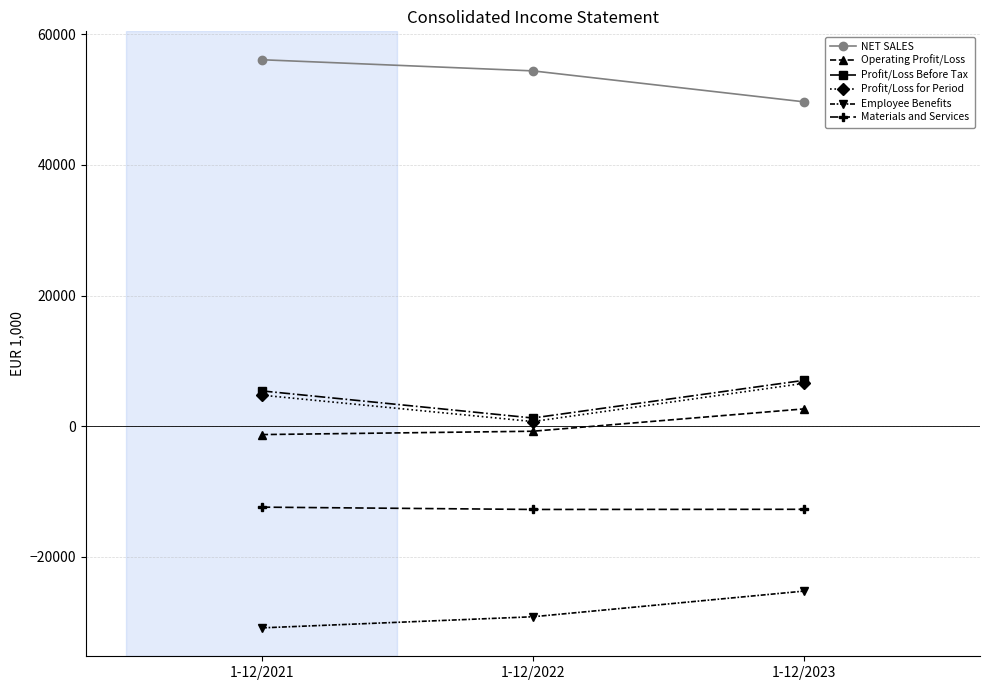

Is it true that Materials and Services equals -19335 at 1-12/2021?

False